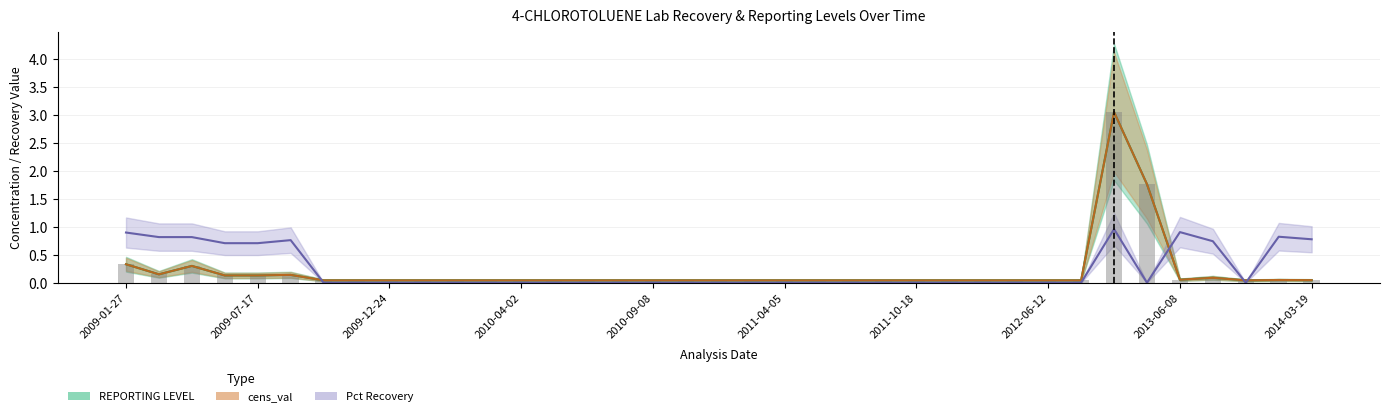

What is the greatest value displayed?

3.0